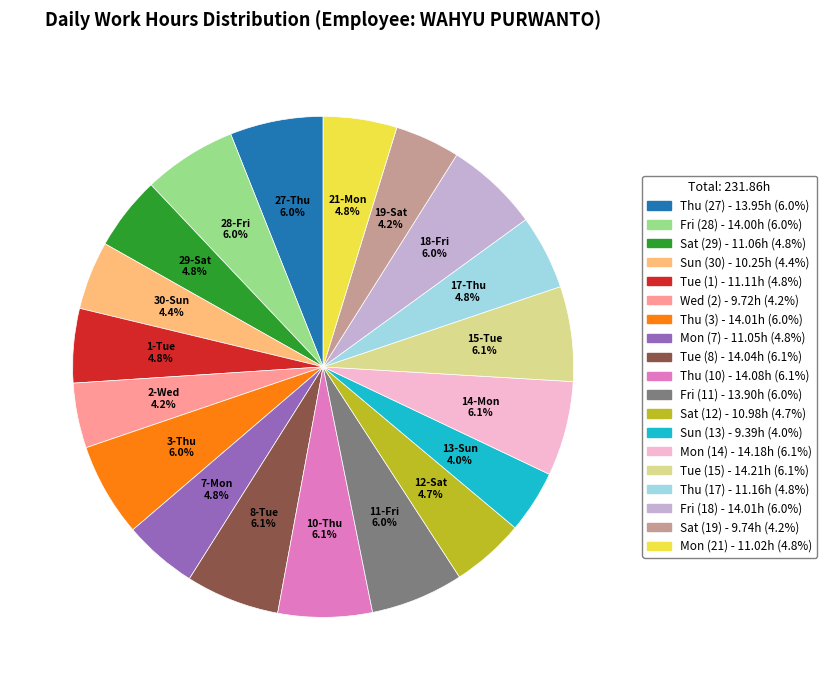

Does any single category account for the majority?

No